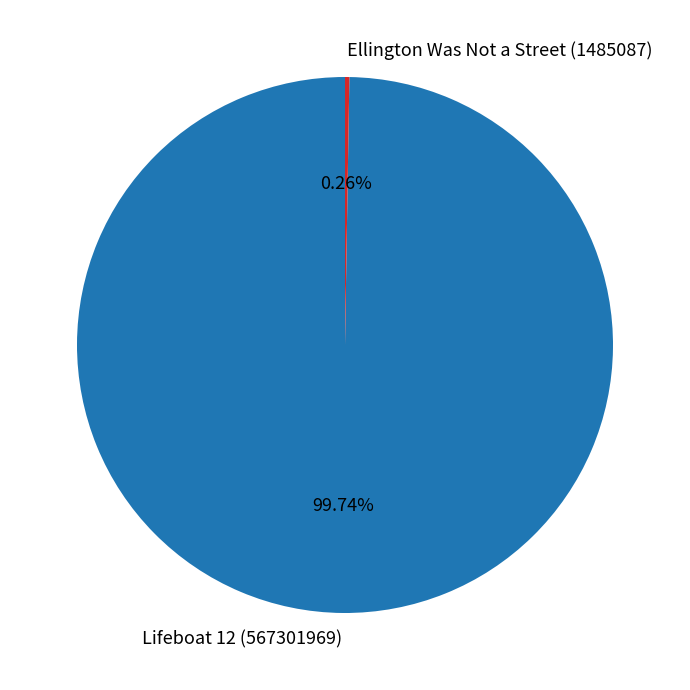

Is there any slice that represents more than half of the pie?

Yes